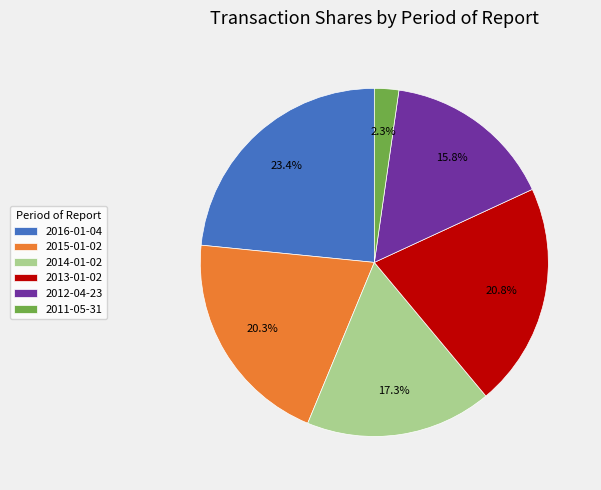

What percentage is the 2011-05-31 slice, to the nearest percent?

2%